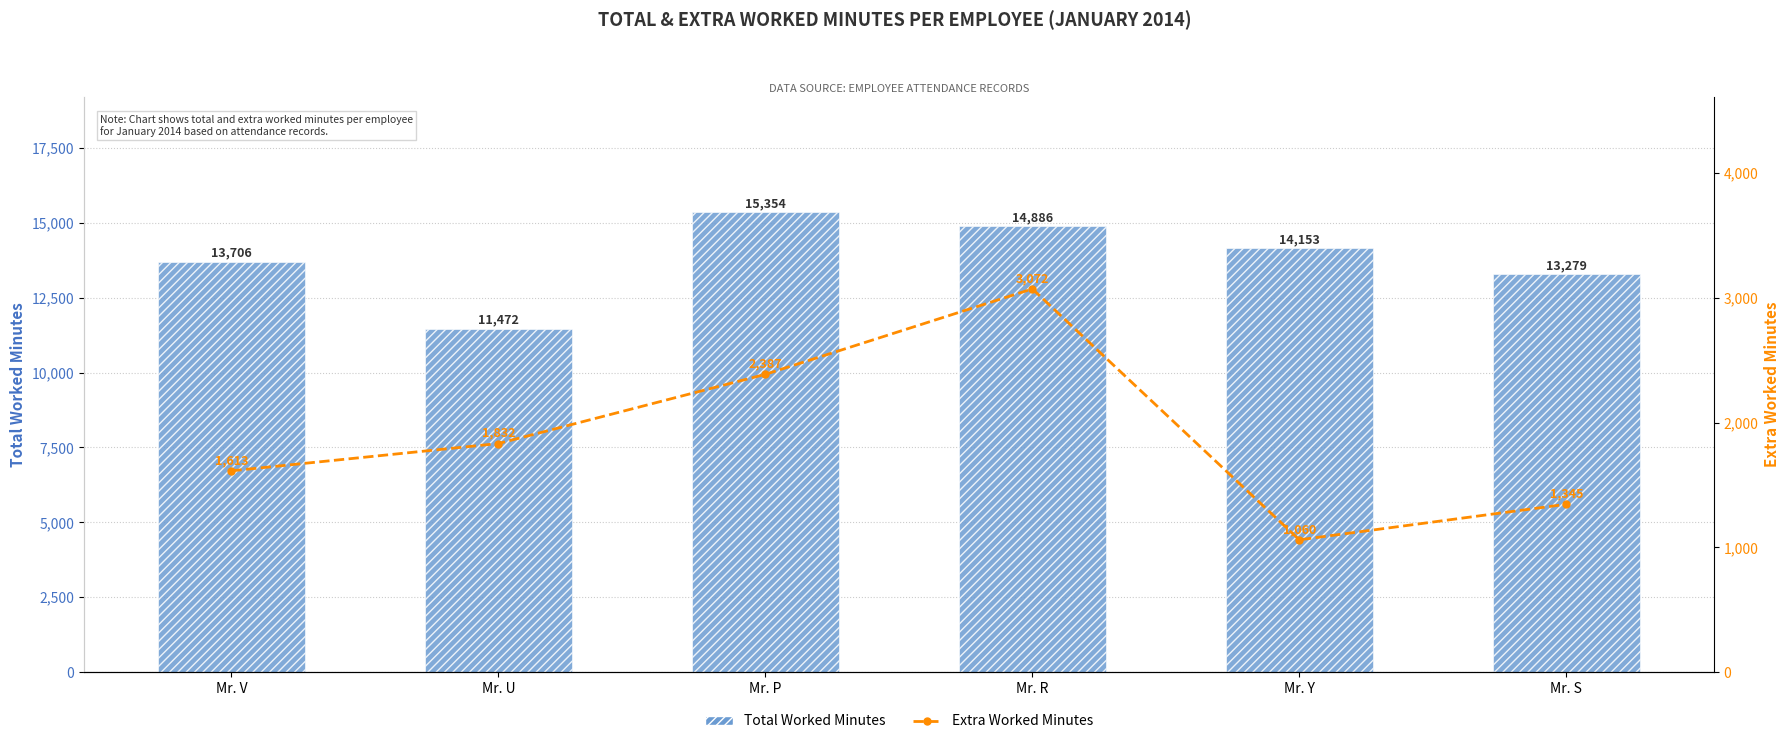

What is the difference between the second highest and minimum values in the Total Worked Minutes series?

3414